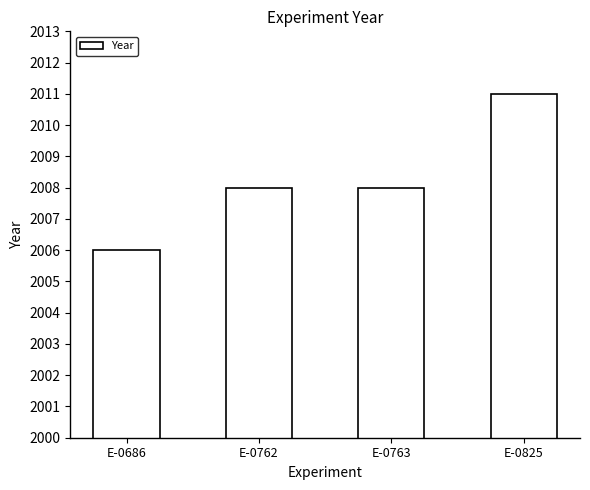

What is the difference between the maximum and minimum values?

5